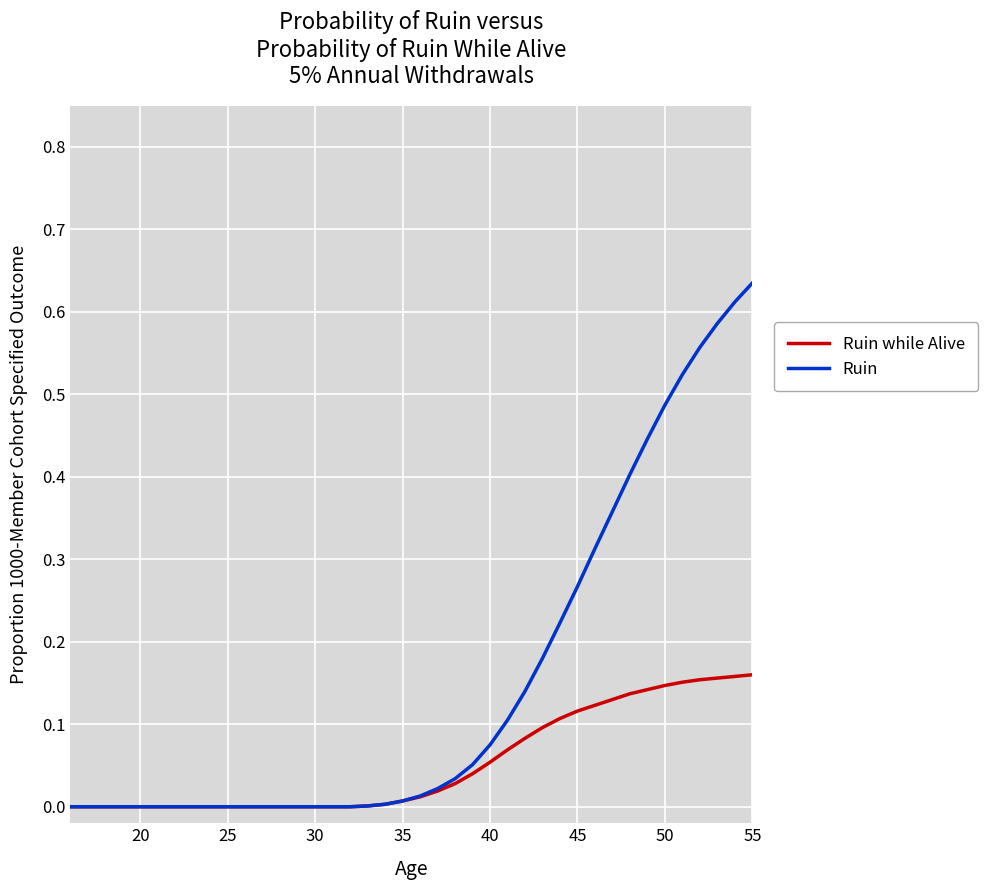

Rank the series by their average value, from lowest to highest.

Ruin while Alive, Ruin